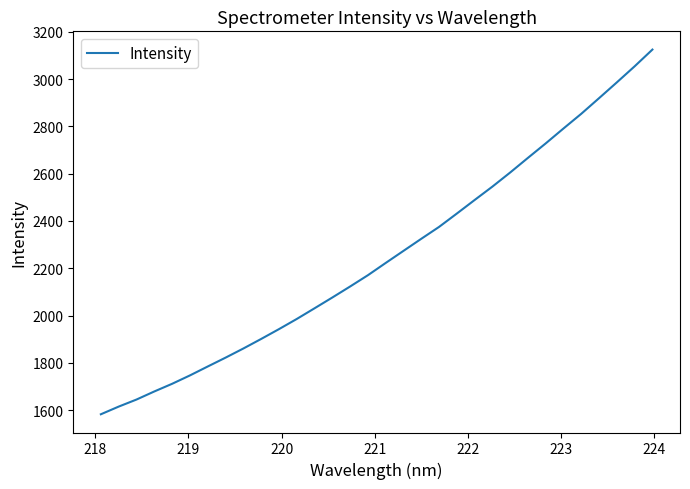

What is the average value?

2252.3